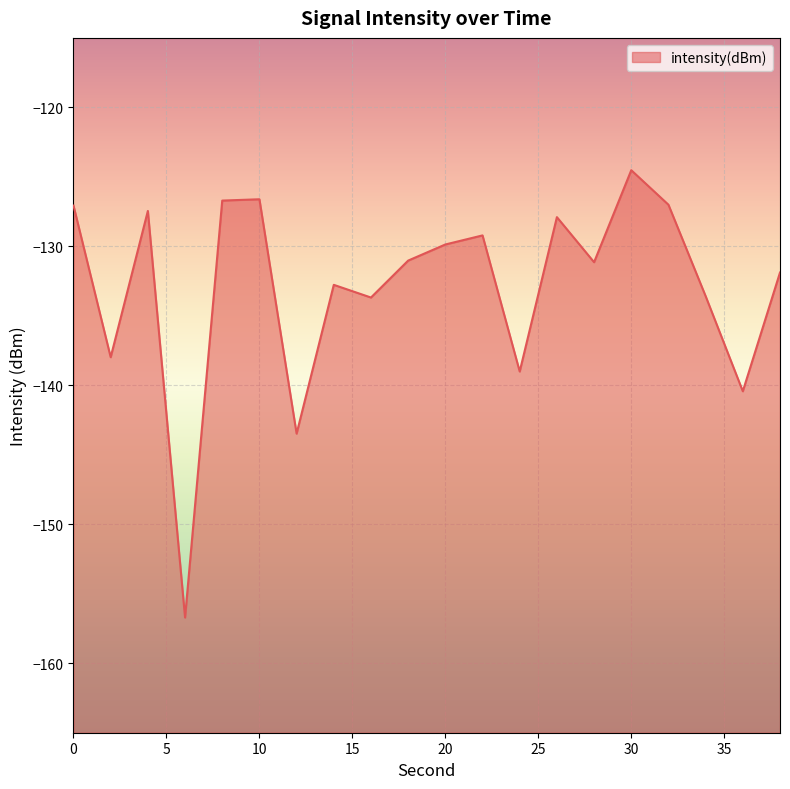

How many categories are shown in the chart?

20